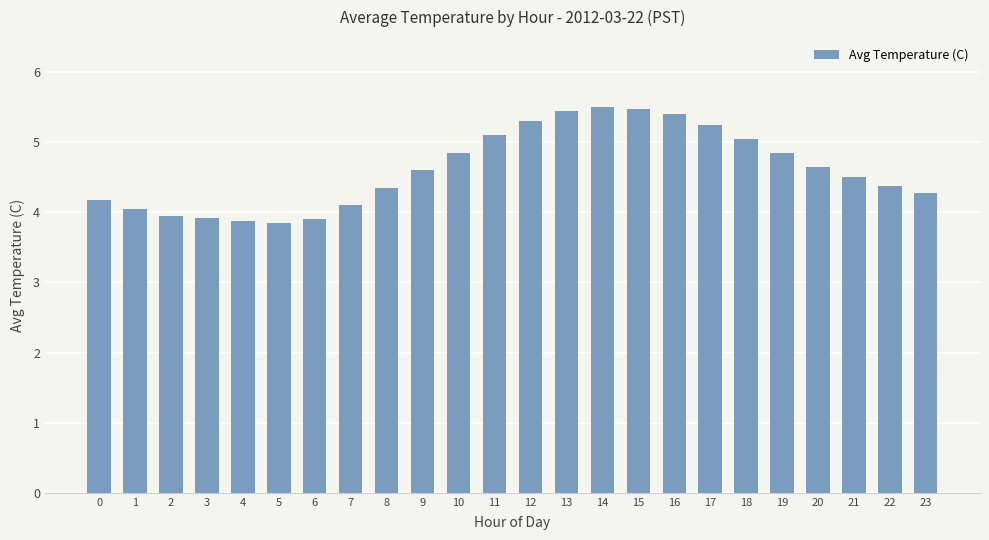

What is the value of the 15th bar from the left?

5.5